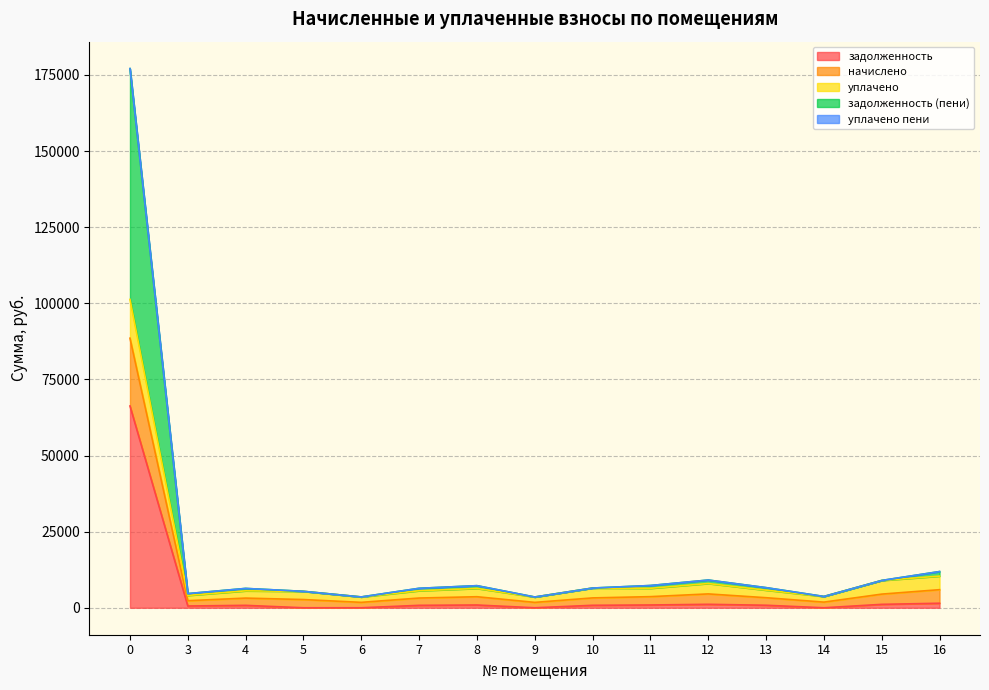

What is the maximum value for задолженность?

66277.0